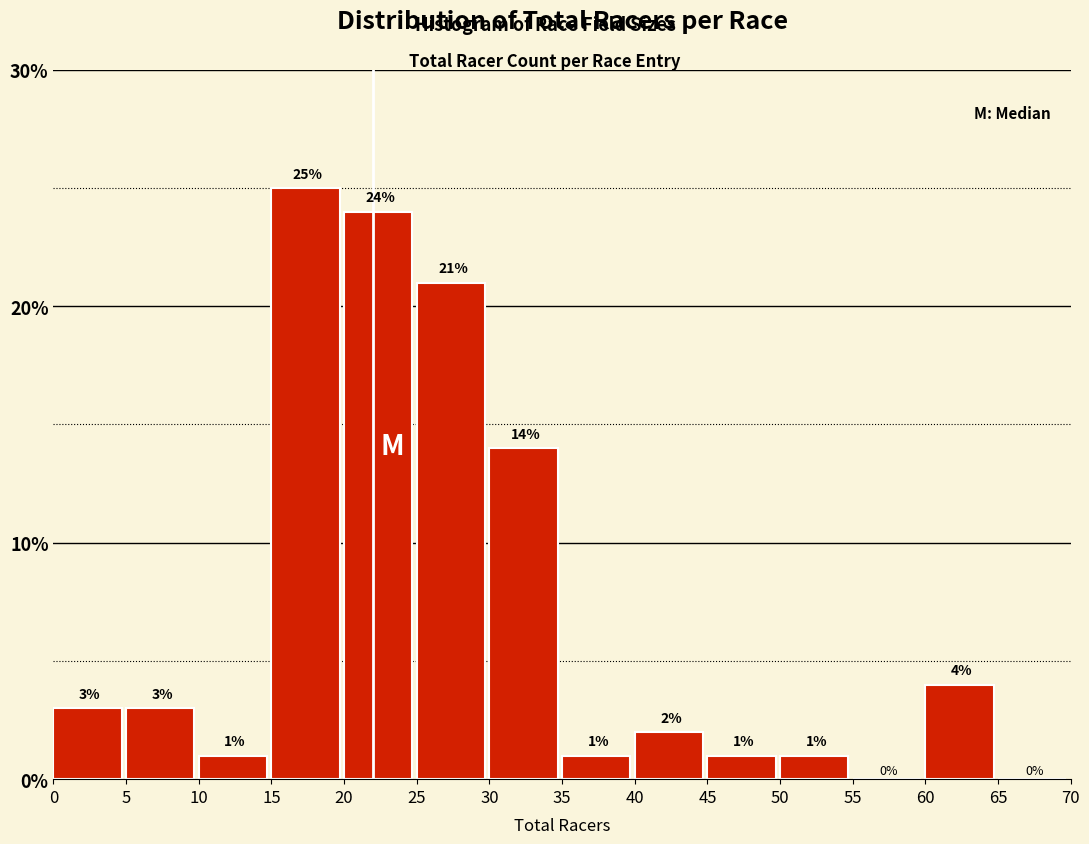

Reading left to right, list every bar in this chart as the range it spans on the x-axis followed by its height.

0 to 5: 3
5 to 10: 3
10 to 15: 1
15 to 20: 25
20 to 25: 24
25 to 30: 21
30 to 35: 14
35 to 40: 1
40 to 45: 2
45 to 50: 1
50 to 55: 1
55 to 60: 0
60 to 65: 4
65 to 70: 0